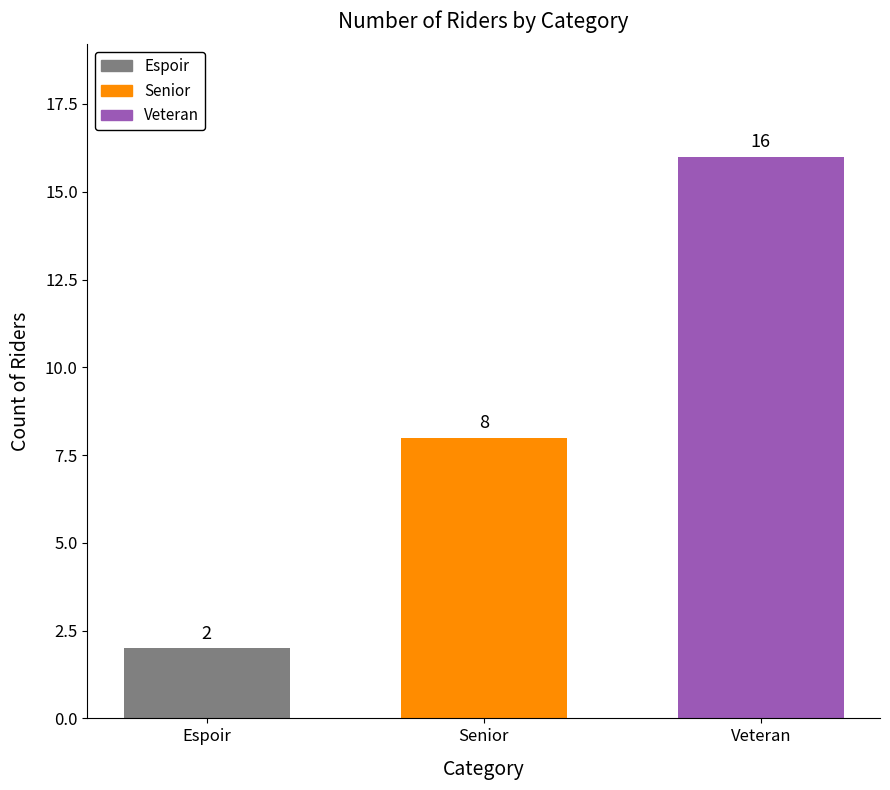

List the labels in order of value, smallest first.

Espoir, Senior, Veteran